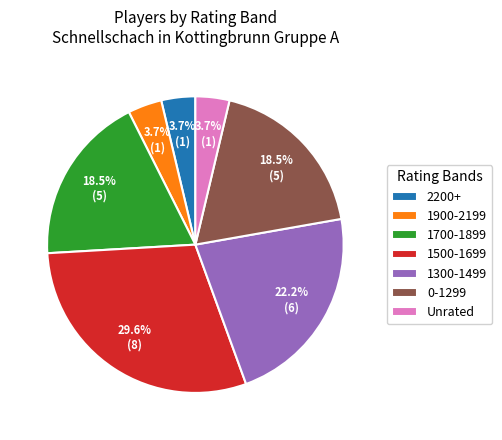

Is there any slice that represents more than half of the pie?

No